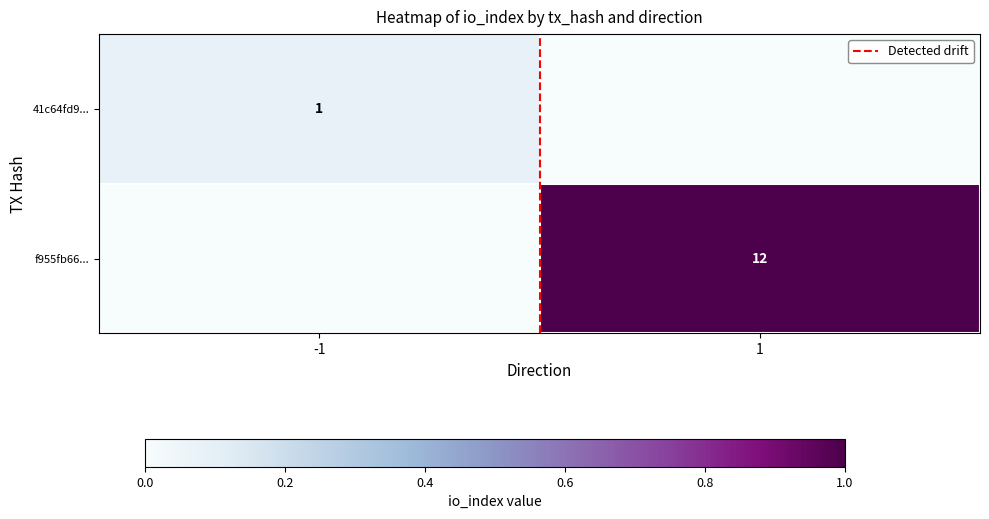

Is the value of 41c64fd9... at -1 greater than the value of f955fb66... at 1?

No